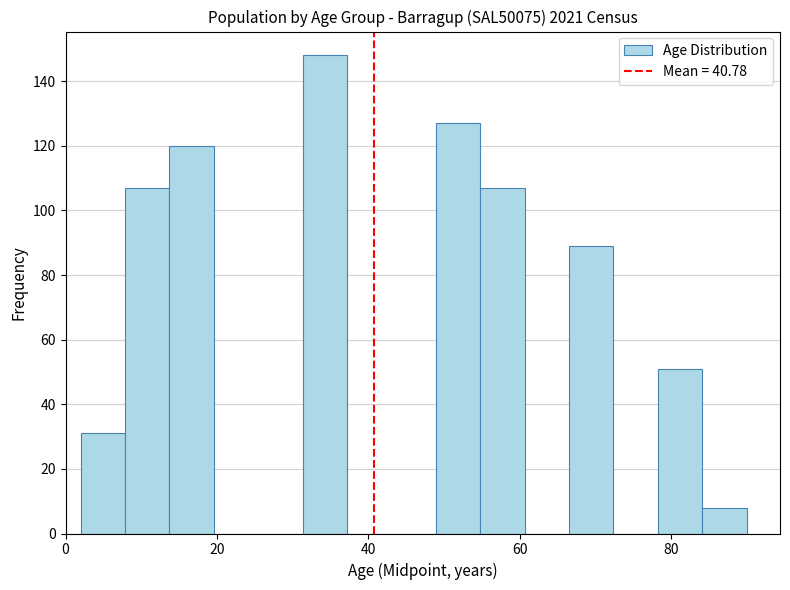

Around what value on the x-axis is the tallest bar? Give the approximate position of its centre, as read against the axis.

34